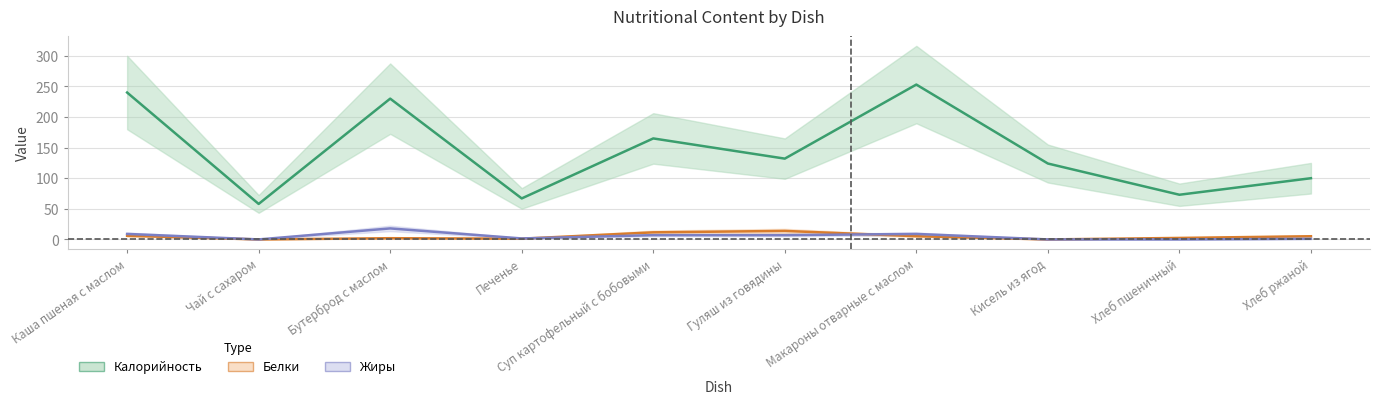

What position from the right is Кисель из ягод?

3